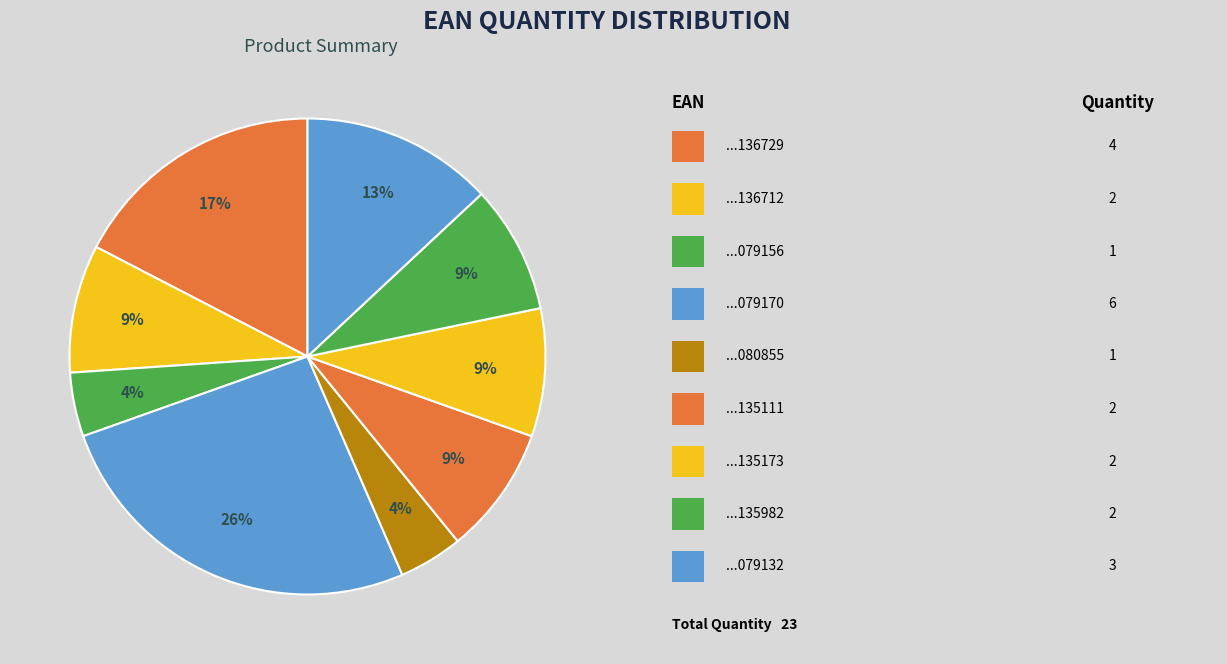

How many slices are in this pie chart?

9